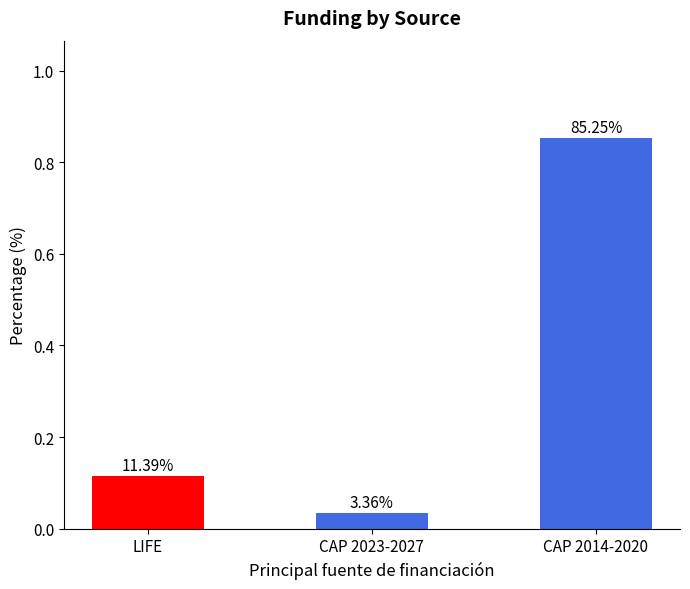

Reading right to left, transcribe all the data shown in this chart.

CAP 2014-2020=0.9	CAP 2023-2027=0.0	LIFE=0.1